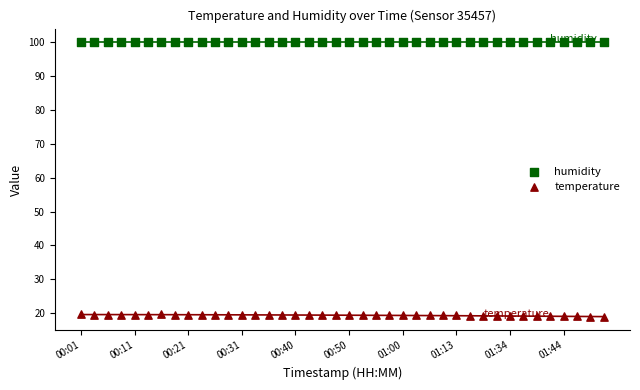

Which series contains the highest Y value?

humidity